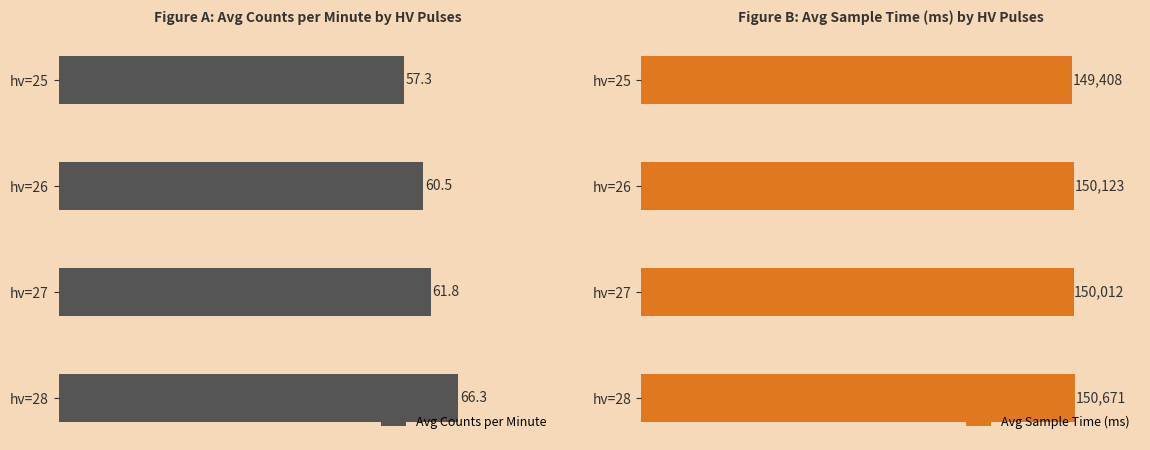

Which category has the highest value in the Avg Counts per Minute series?

hv=28